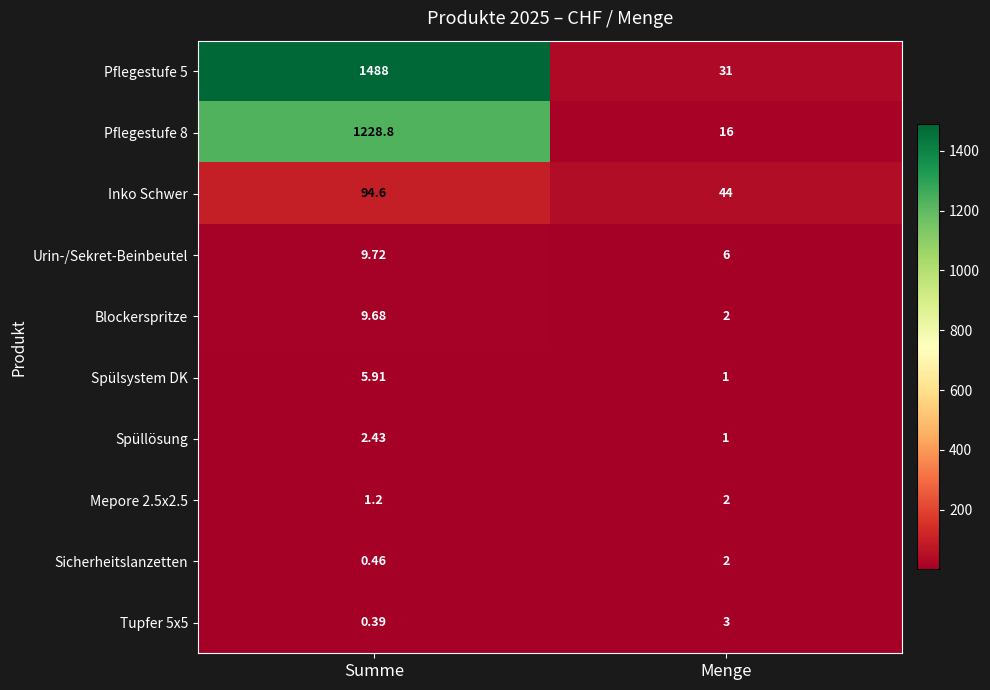

At which label does Sicherheitslanzetten reach its minimum?

Summe